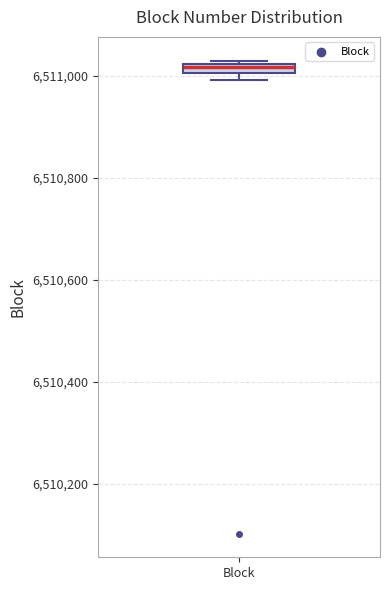

Where is the lower edge of the box for Block on the y-axis? The values are not printed on the chart, so give them approximately, as read against the axis.

6511000